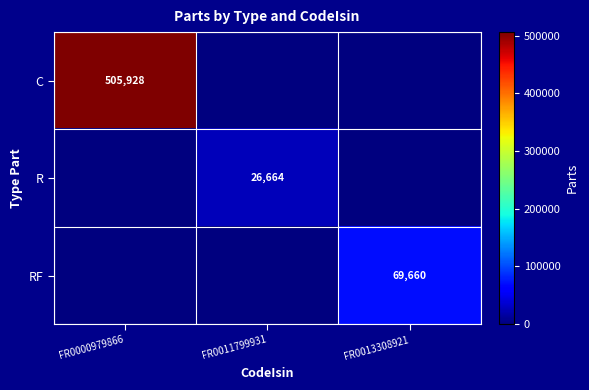

What is the greatest value displayed?

505928.0